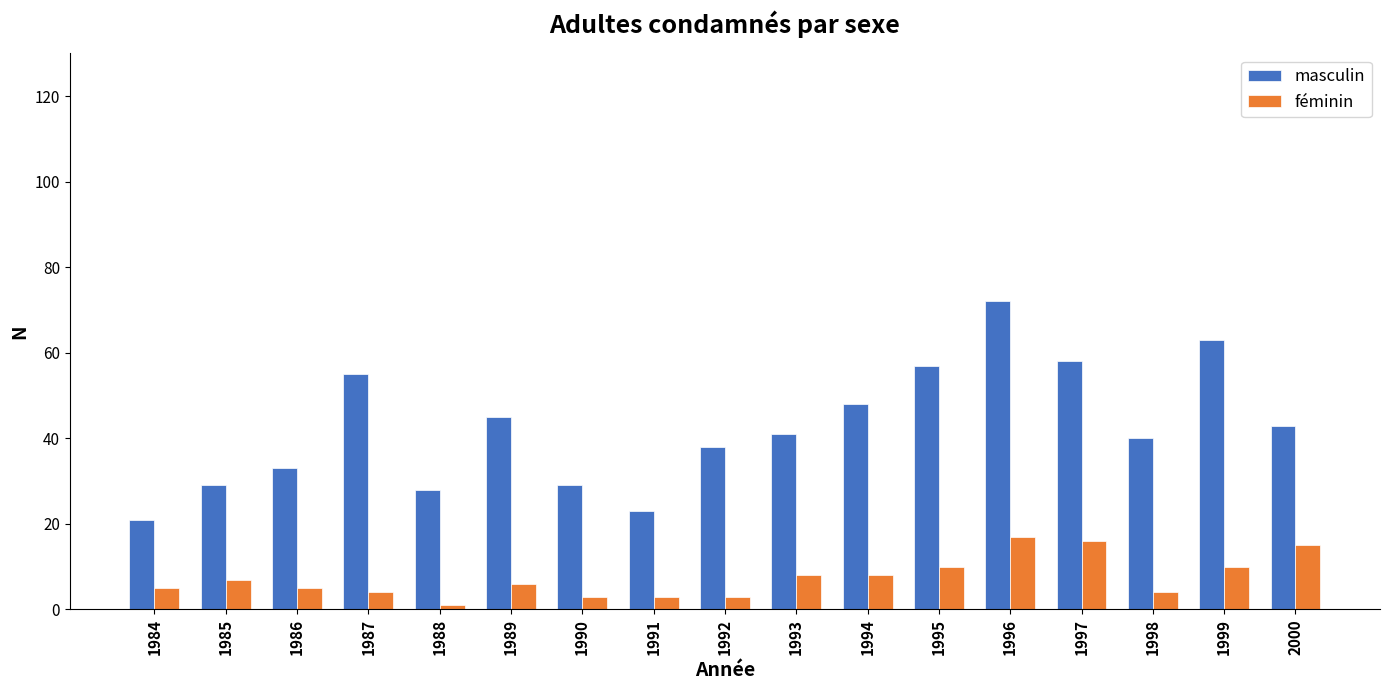

True or false: féminin has a value of 4 at 1998.

True